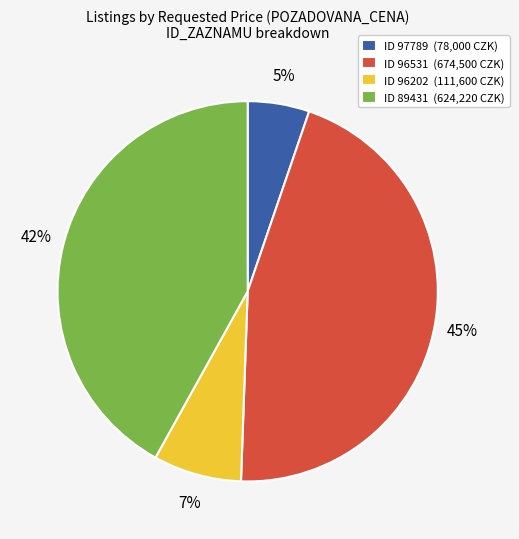

How many slices are in this pie chart?

4